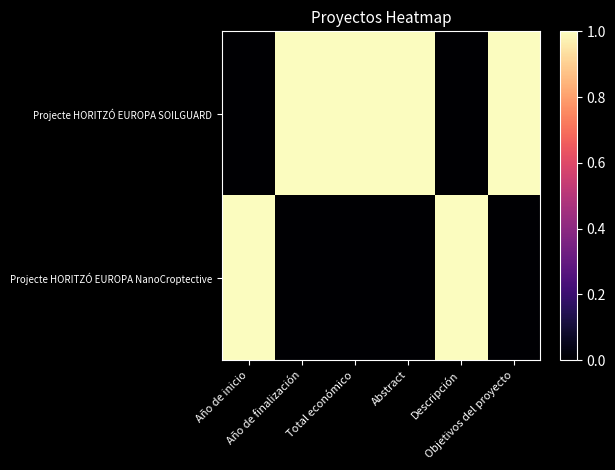

Reading left to right, transcribe all the data shown in this chart.

Projecte HORITZÓ EUROPA SOILGUARD: Año de inicio=0	Año de finalización=1	Total económico=1	Abstract=1	Descripción=0	Objetivos del proyecto=1
Projecte HORITZÓ EUROPA NanoCroptective: Año de inicio=1	Año de finalización=0	Total económico=0	Abstract=0	Descripción=1	Objetivos del proyecto=0